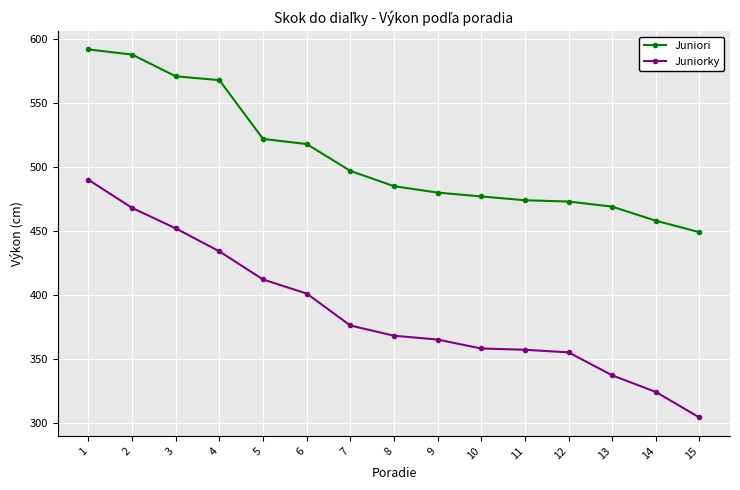

The value of Juniorky at 10 is 358. True or false?

True